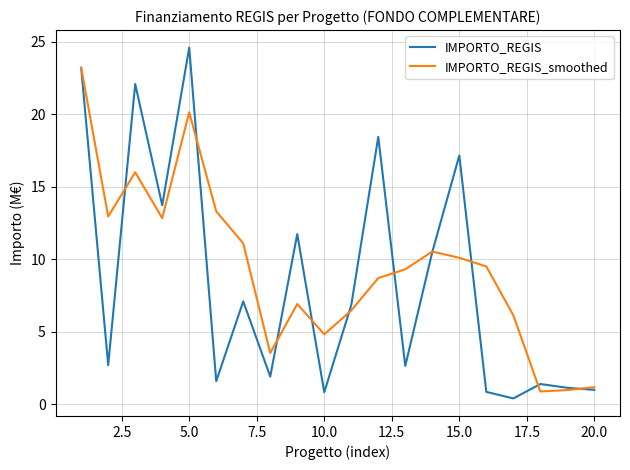

What is the greatest value displayed?

24.6